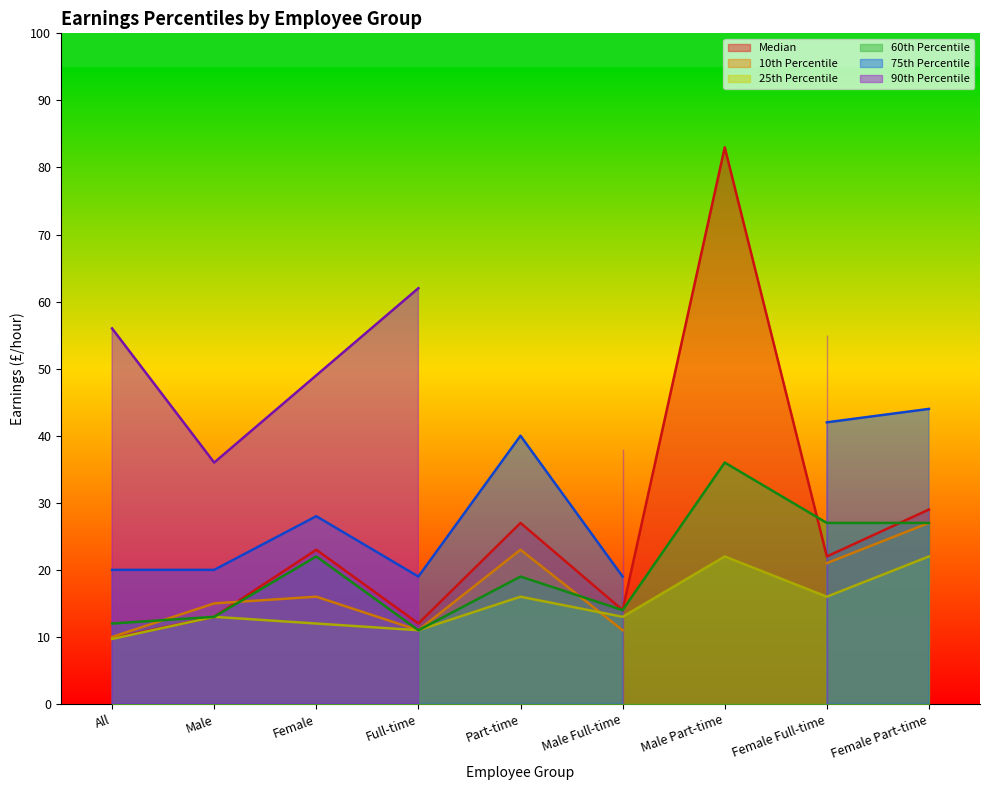

Is it true that 25th Percentile equals 5.7 at Male Full-time?

False